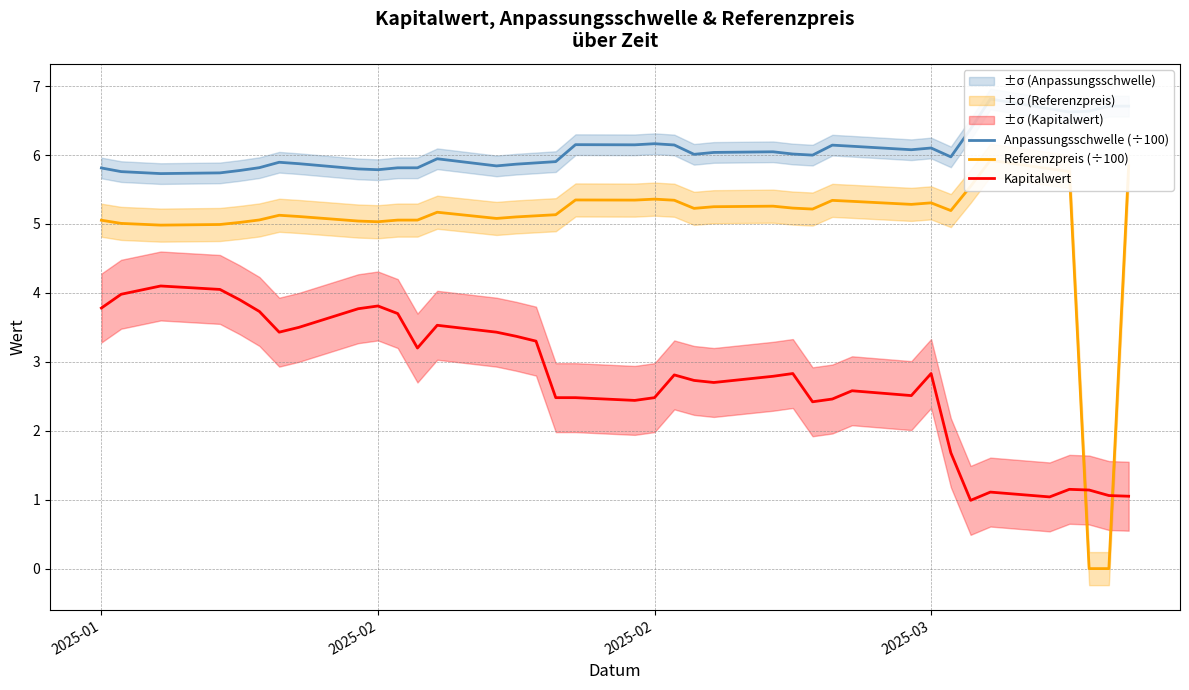

List the series in order of their peak value, lowest first.

Kapitalwert, Referenzpreis (÷100), Anpassungsschwelle (÷100)